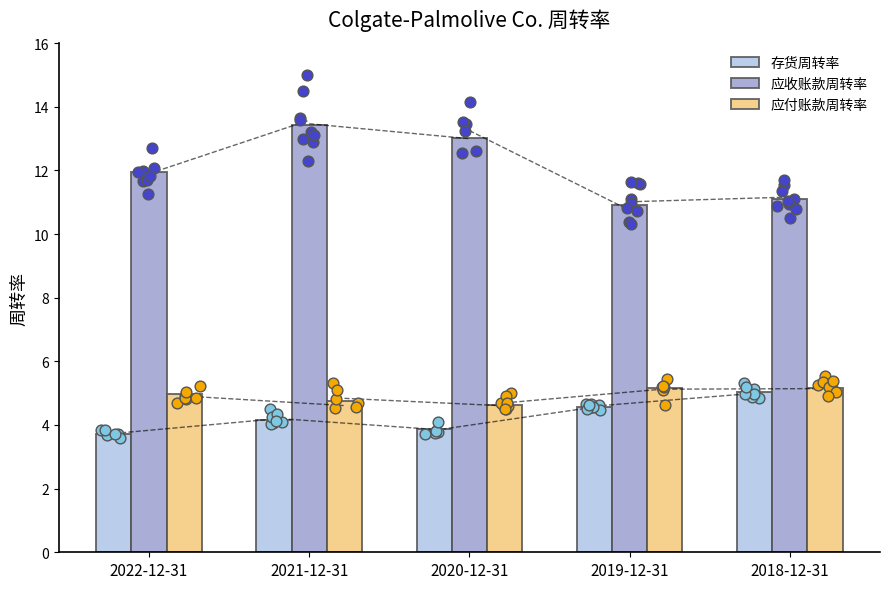

At how many categories does at least one series exceed 9?

5